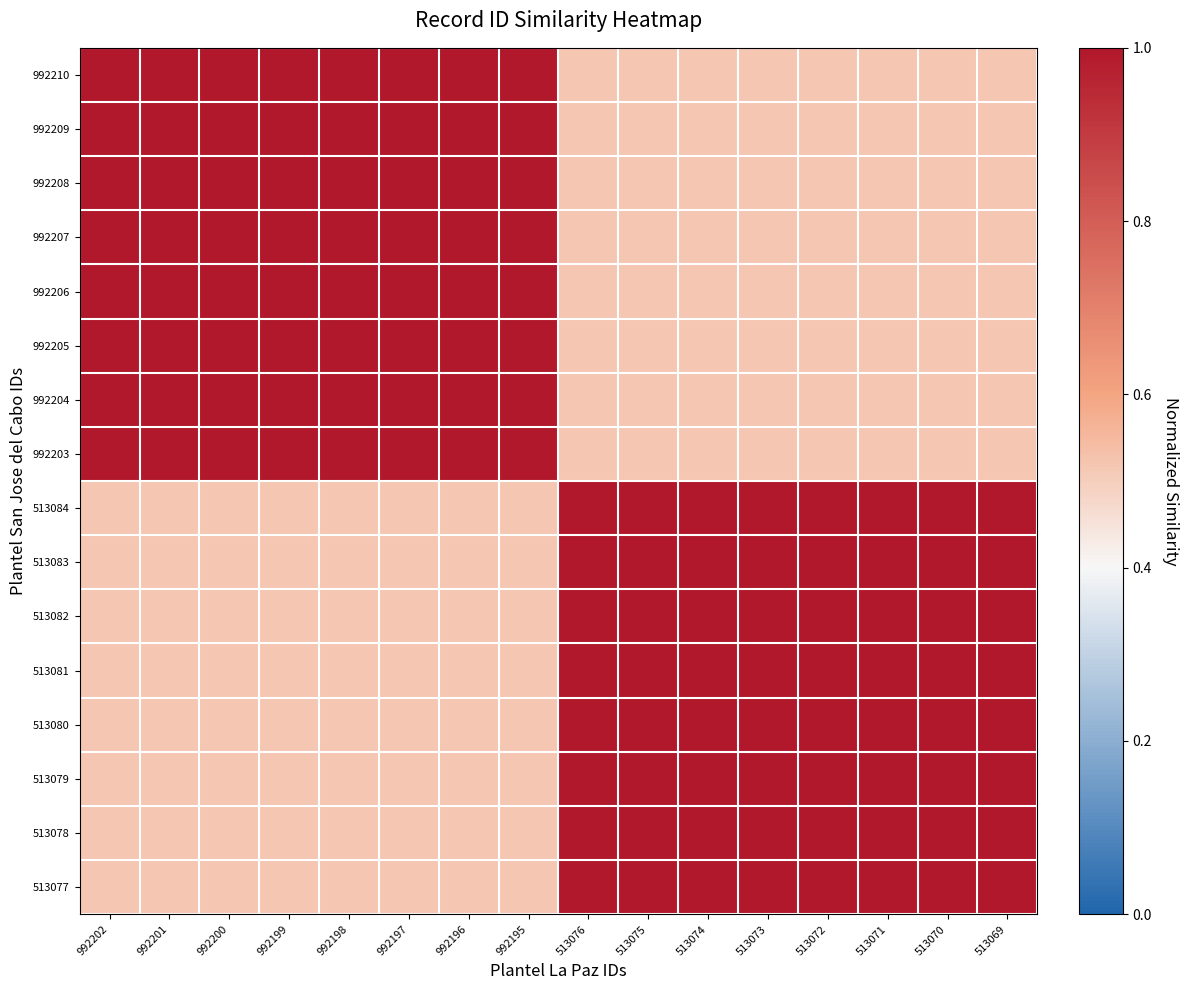

What is the greatest value displayed?

1.0